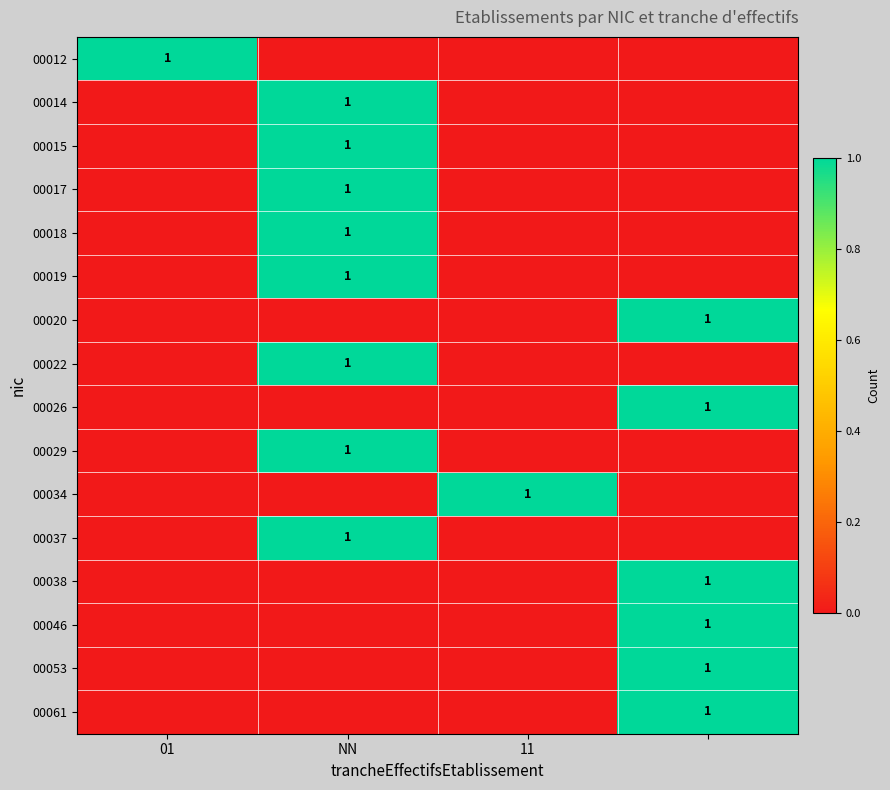

At which category is the sum across all series the highest?

NN